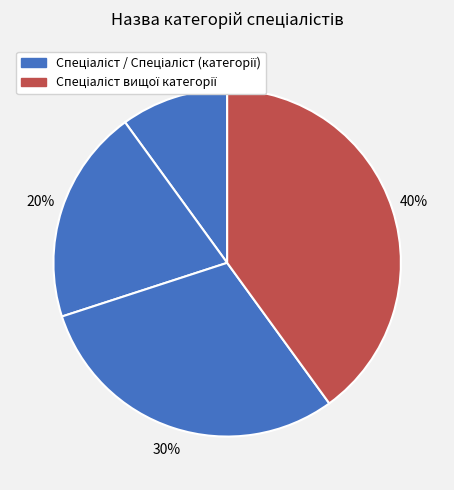

How many slices are in this pie chart?

4